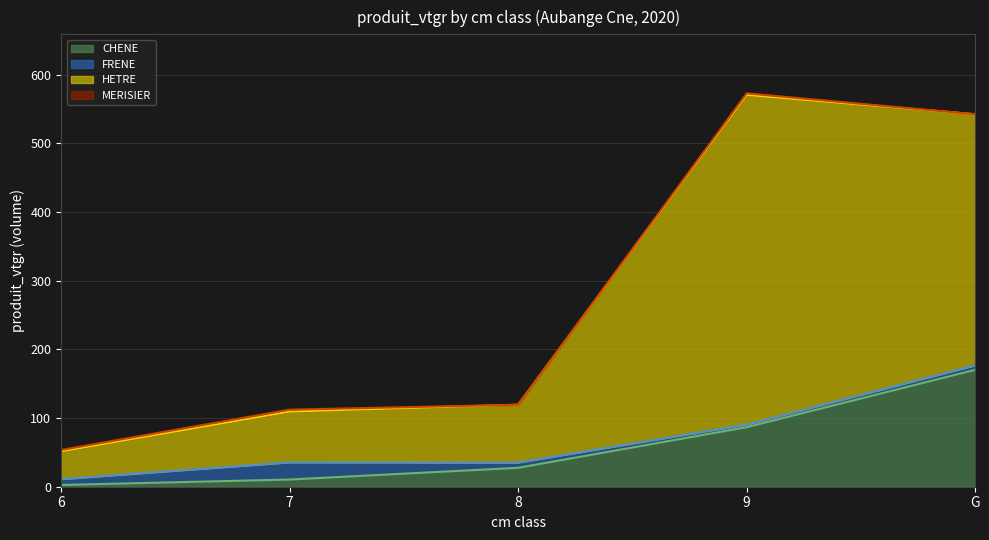

What is the difference between the FRENE (line) values at 6 and 7?

24.4